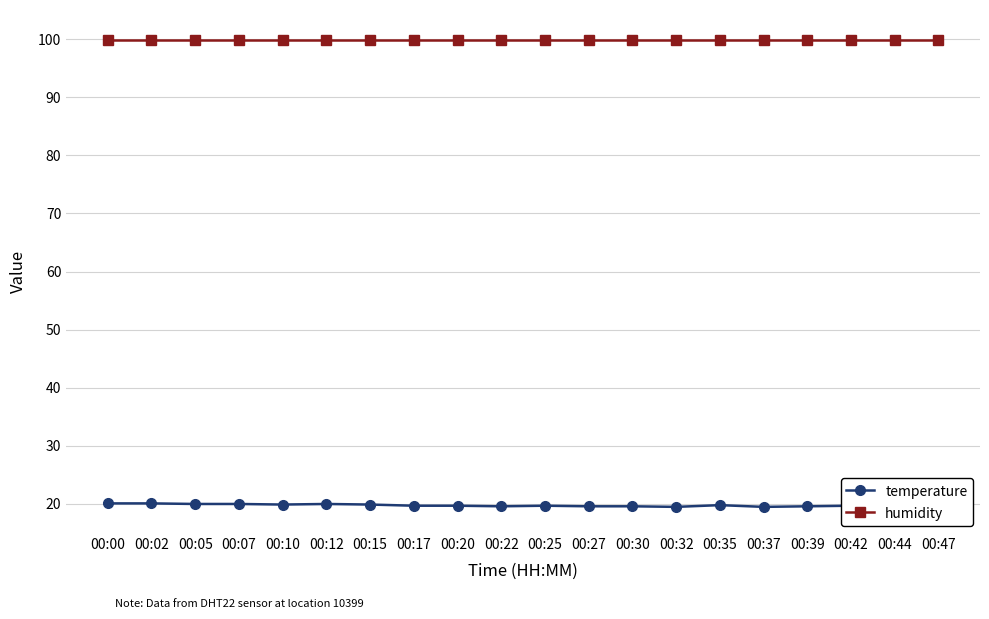

True or false: humidity and temperature intersect in this chart.

False